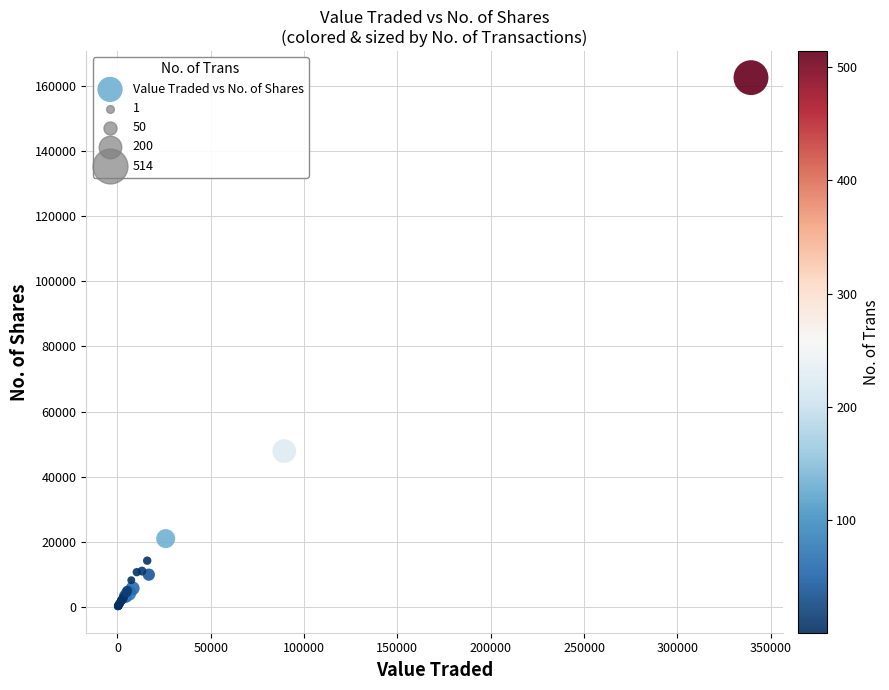

What Y value in the scatter plot is closest to 81372?

47869